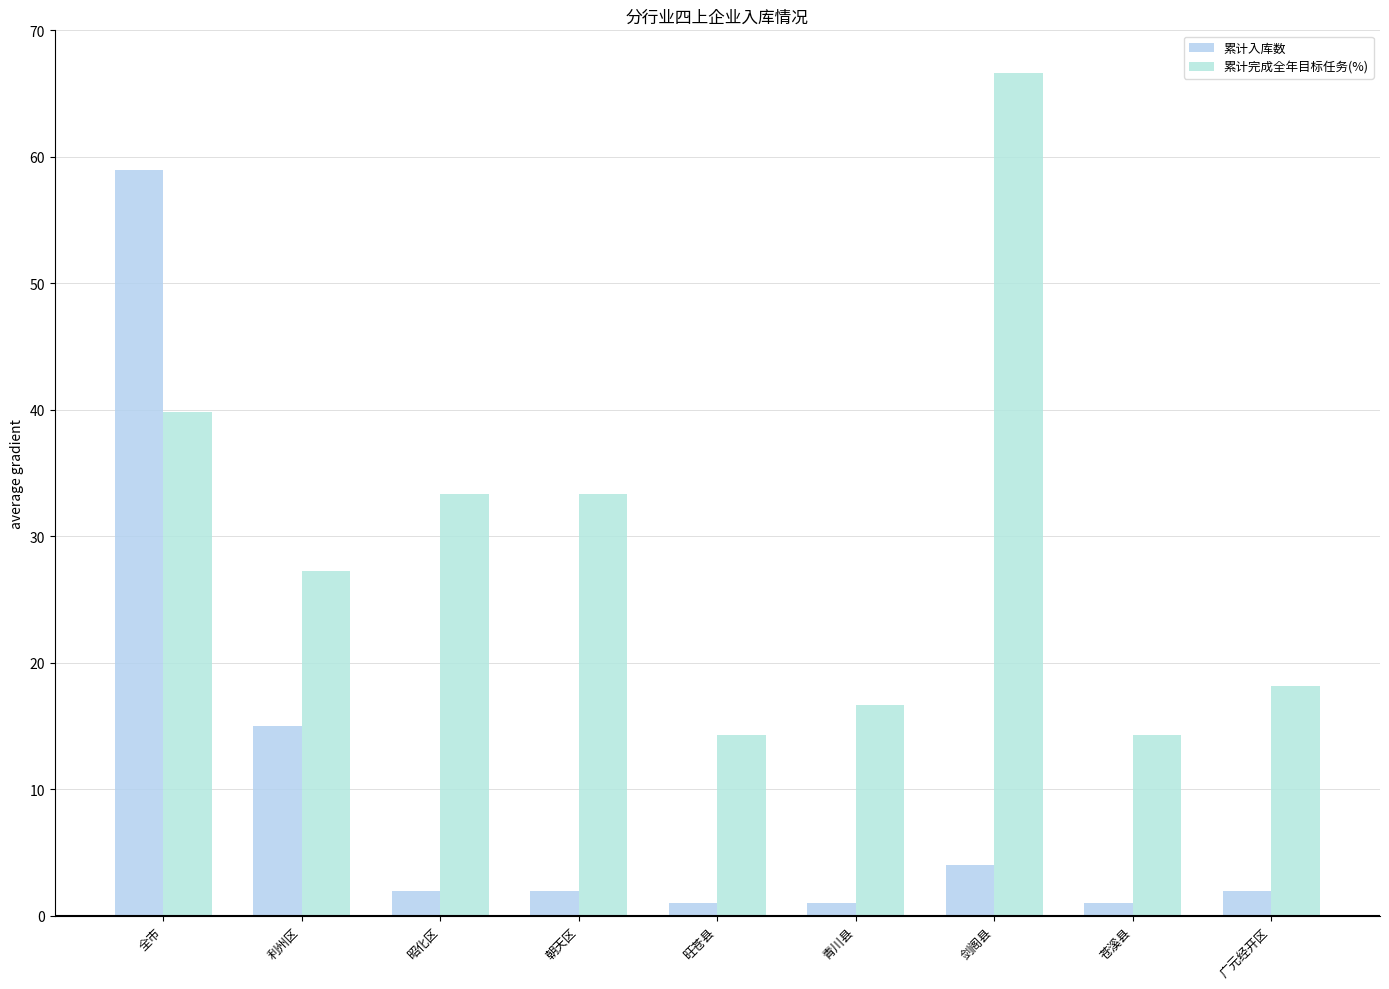

Rank the series at 全市 from lowest to highest value.

累计完成全年目标任务(%), 累计入库数